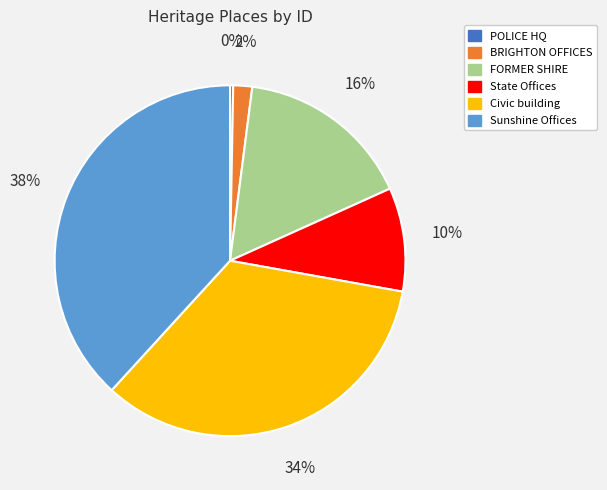

To the nearest percent, what portion does State Offices represent?

10%